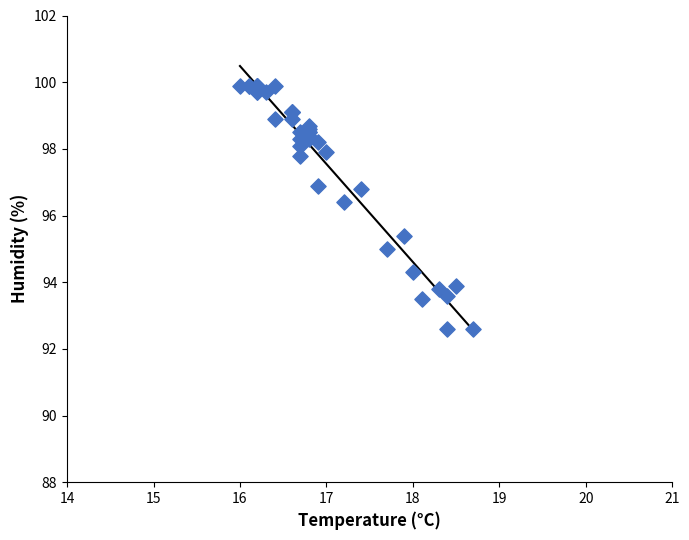

What Y value in the scatter plot is closest to 96?

96.4